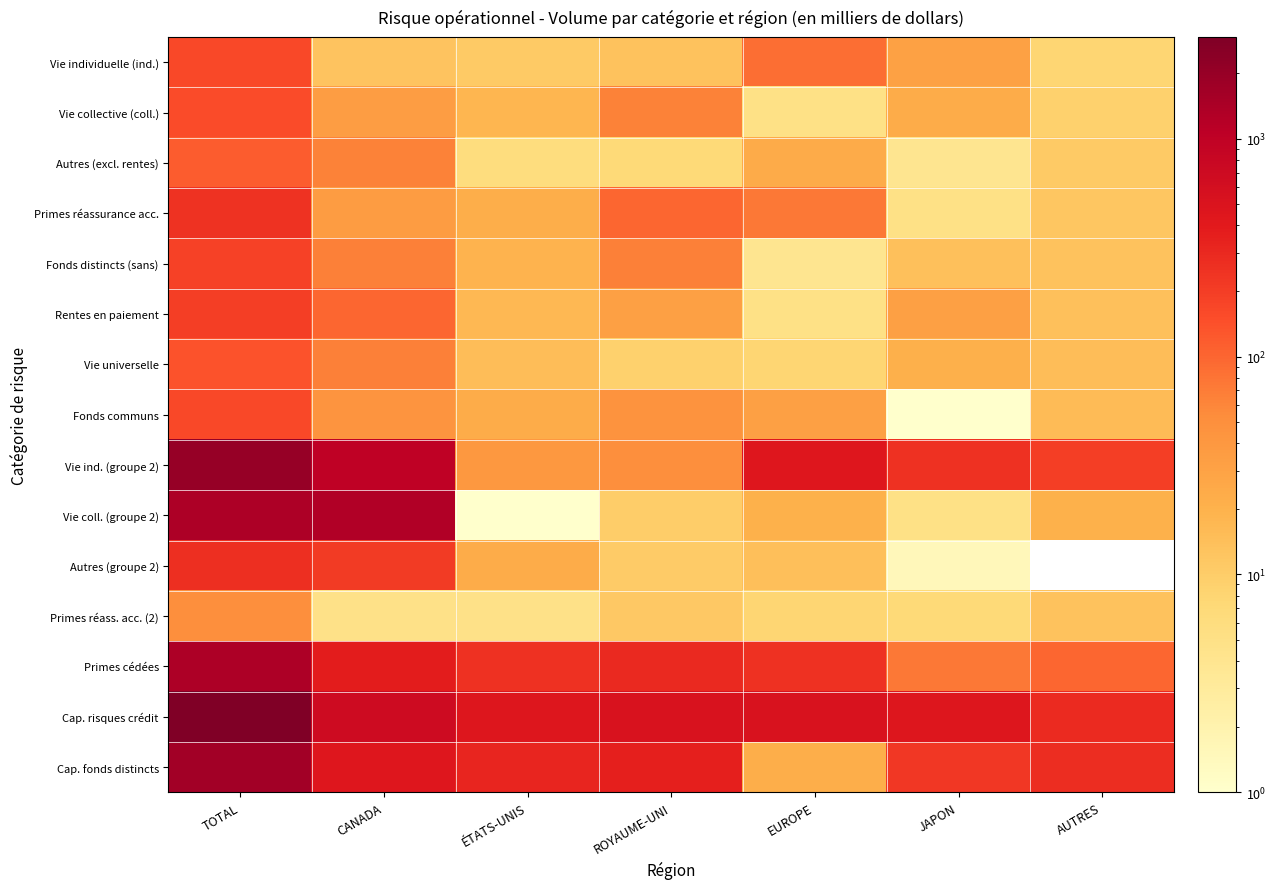

Which series has the largest range (max minus min)?

Cap. risques crédit